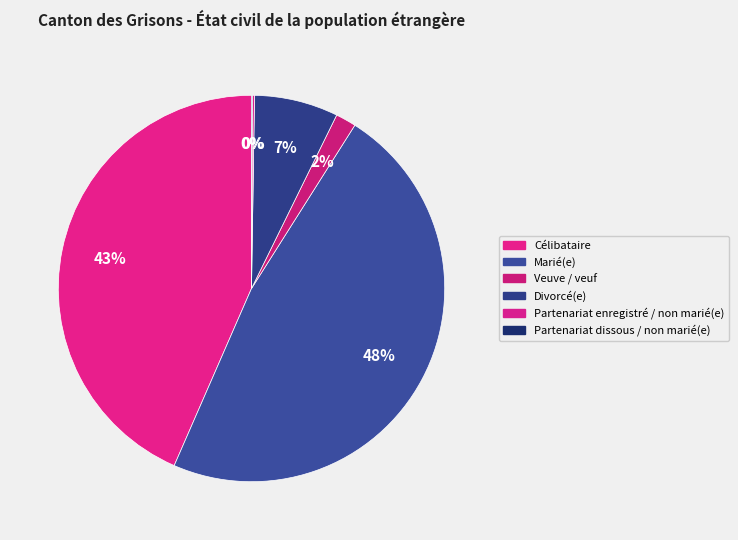

Count the number of slices in the pie.

6